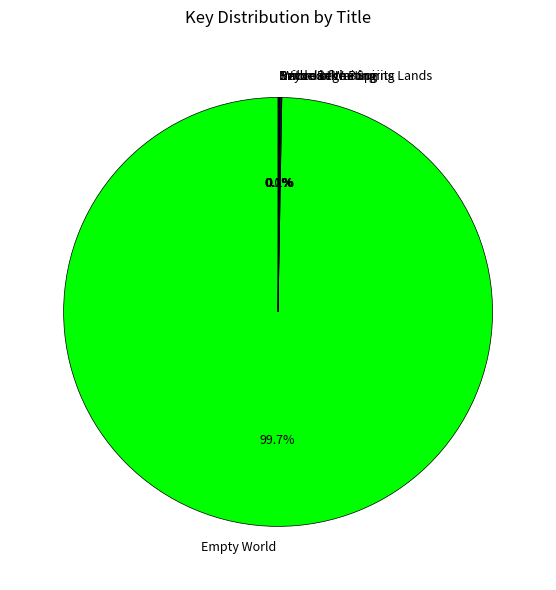

Does Empty World represent more than half of the total?

Yes